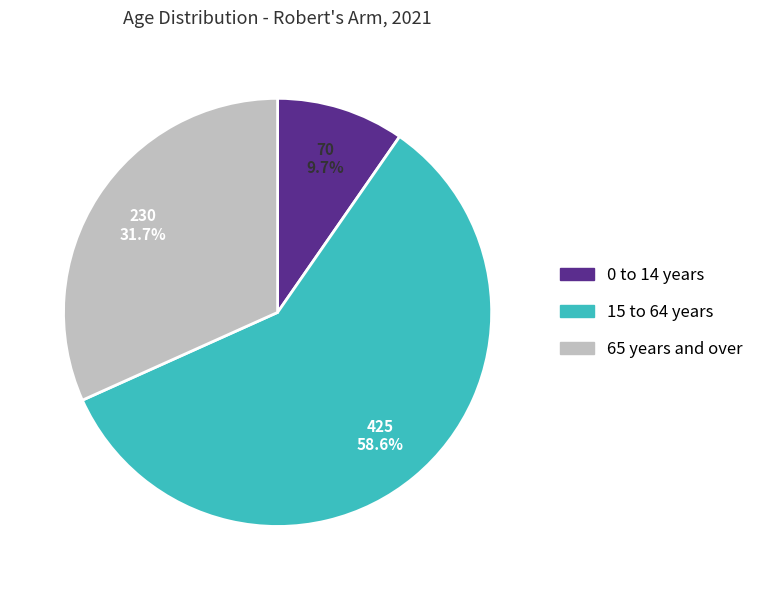

Rank the categories by value from lowest to highest.

0 to 14 years, 65 years and over, 15 to 64 years